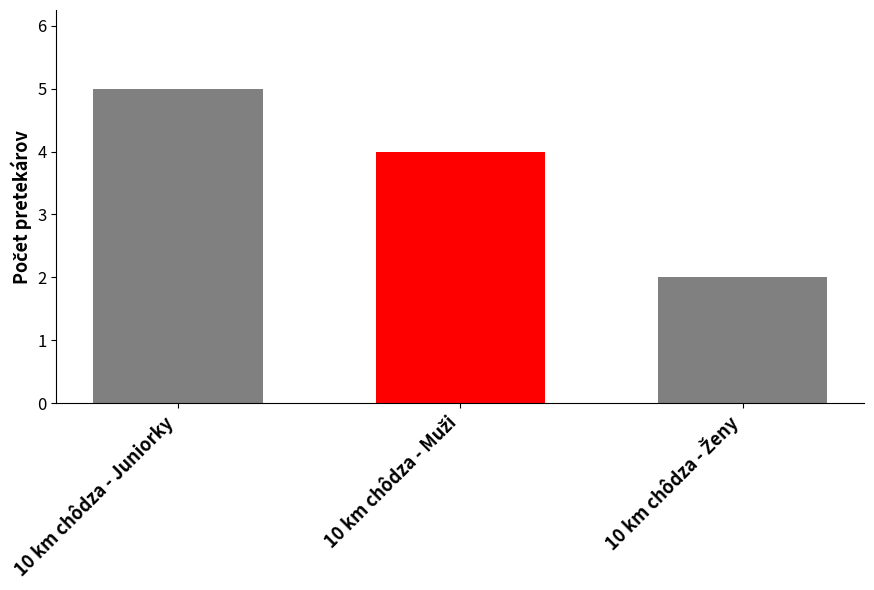

What is the value of the 3rd bar from the left?

2